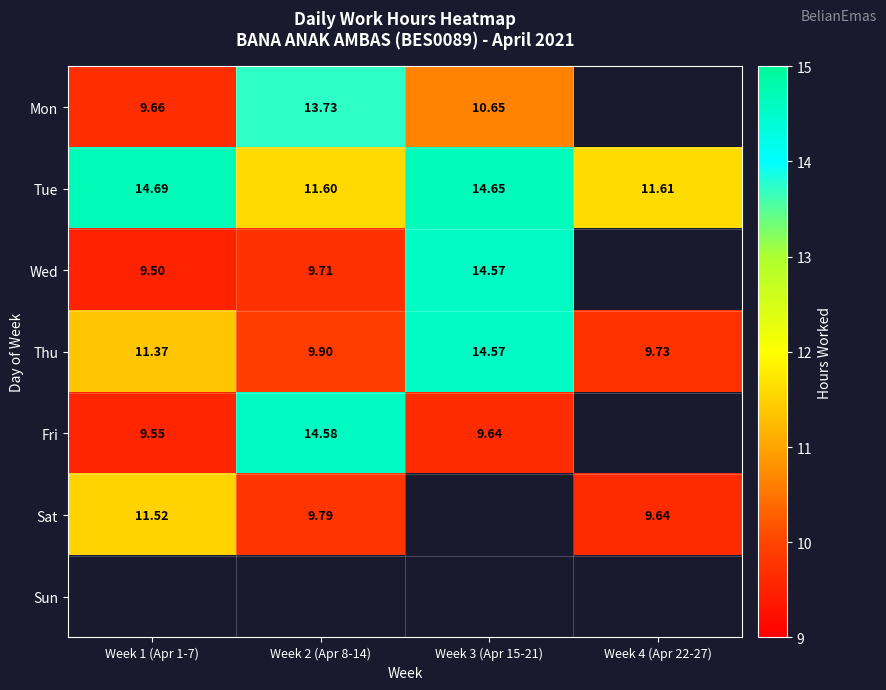

Is the value of Thu at Week 2 (Apr 8-14) greater than the value of Sat at Week 1 (Apr 1-7)?

No